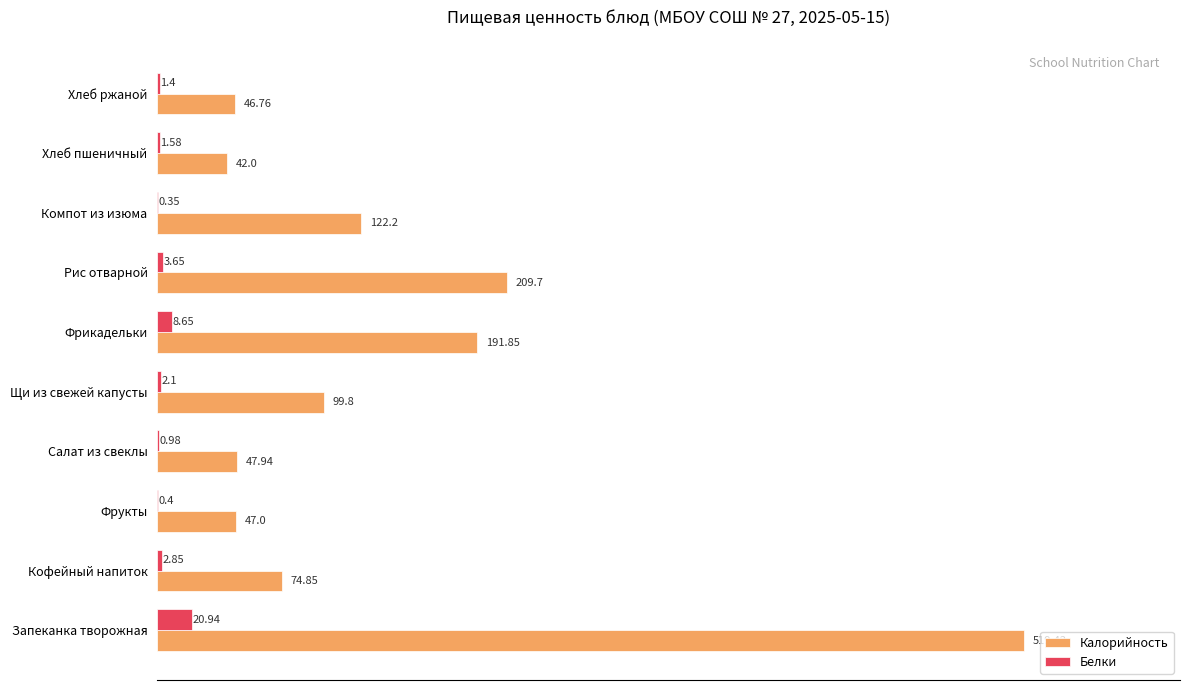

At which category is the sum across all series the highest?

Запеканка творожная